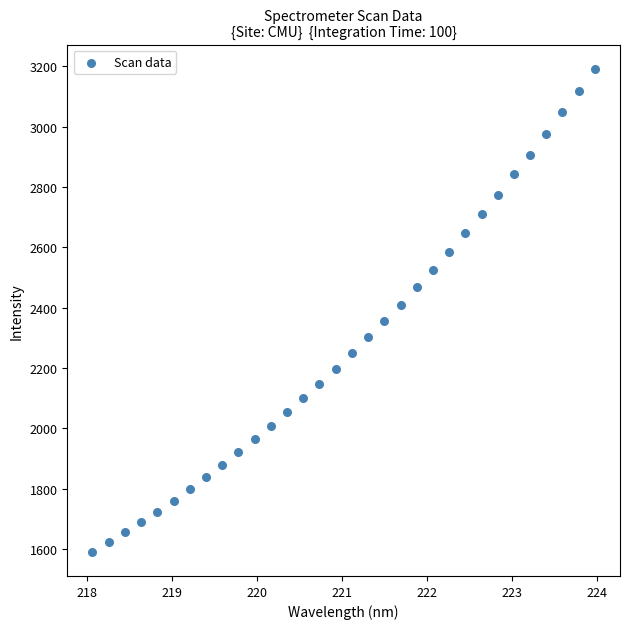

What is the range of X values (max minus min)?

5.9